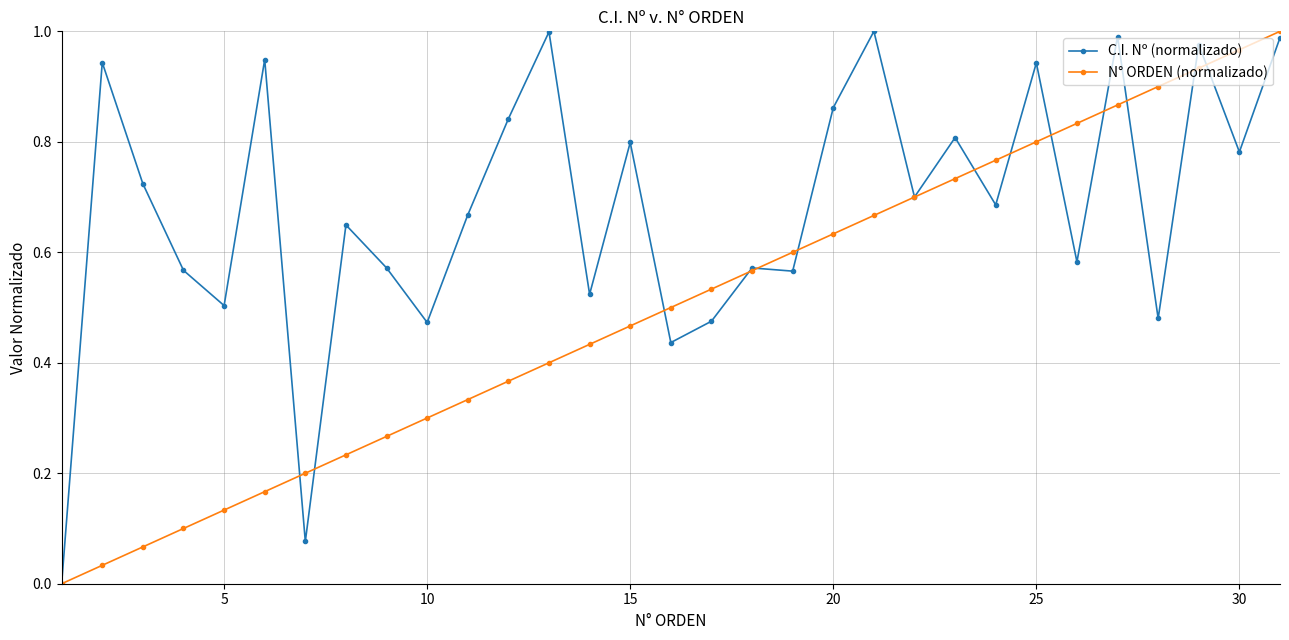

Rank the series by their average value, from highest to lowest.

C.I. Nº (normalizado), N° ORDEN (normalizado)